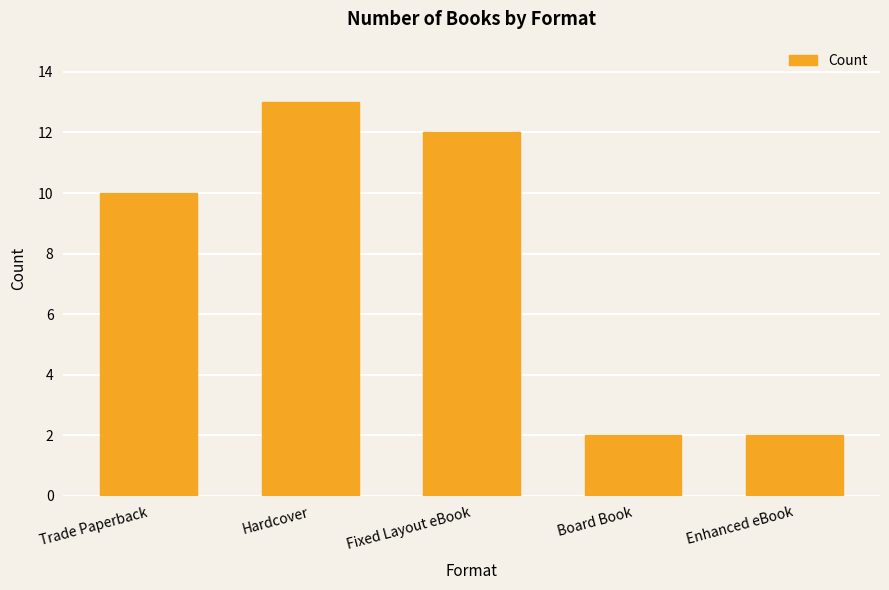

What is the difference between the second highest and minimum values?

10